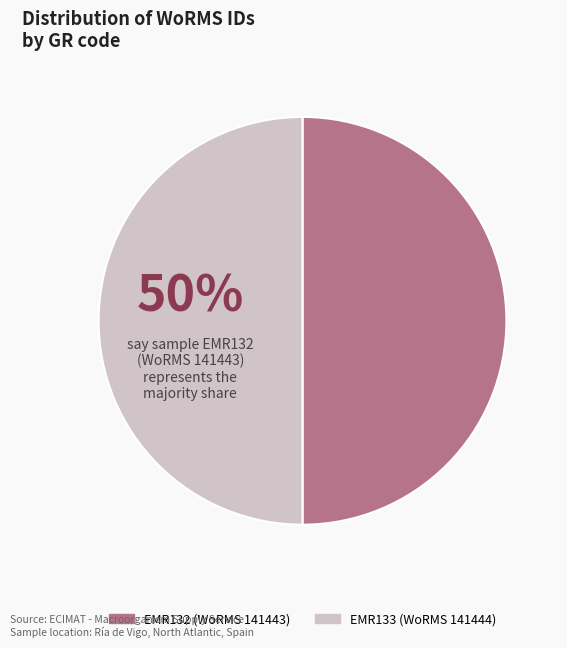

What is the ratio of the value at EMR132 to the value at EMR133?

1.0